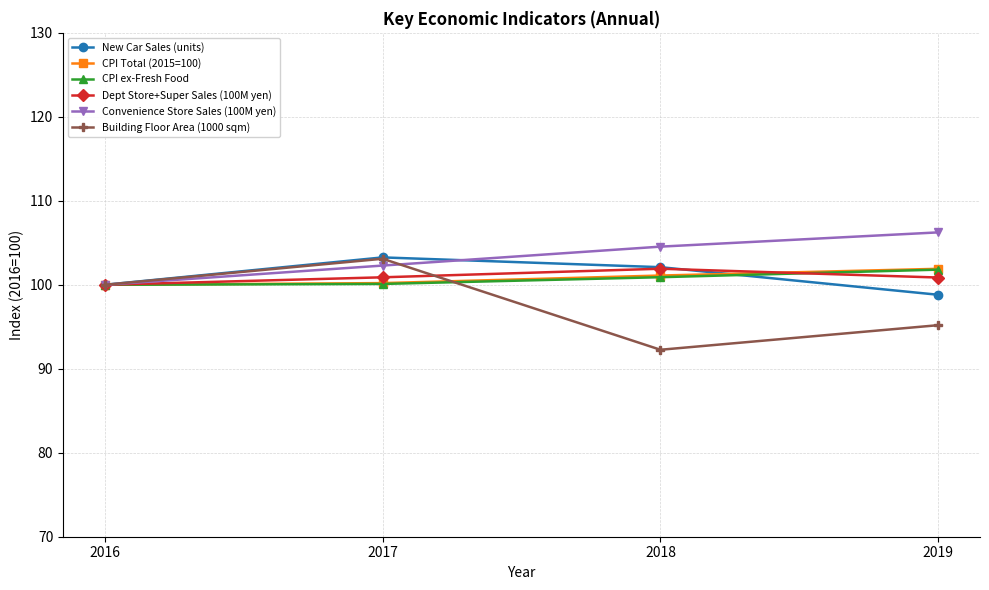

What is the minimum value for CPI Total (2015=100)?

100.0